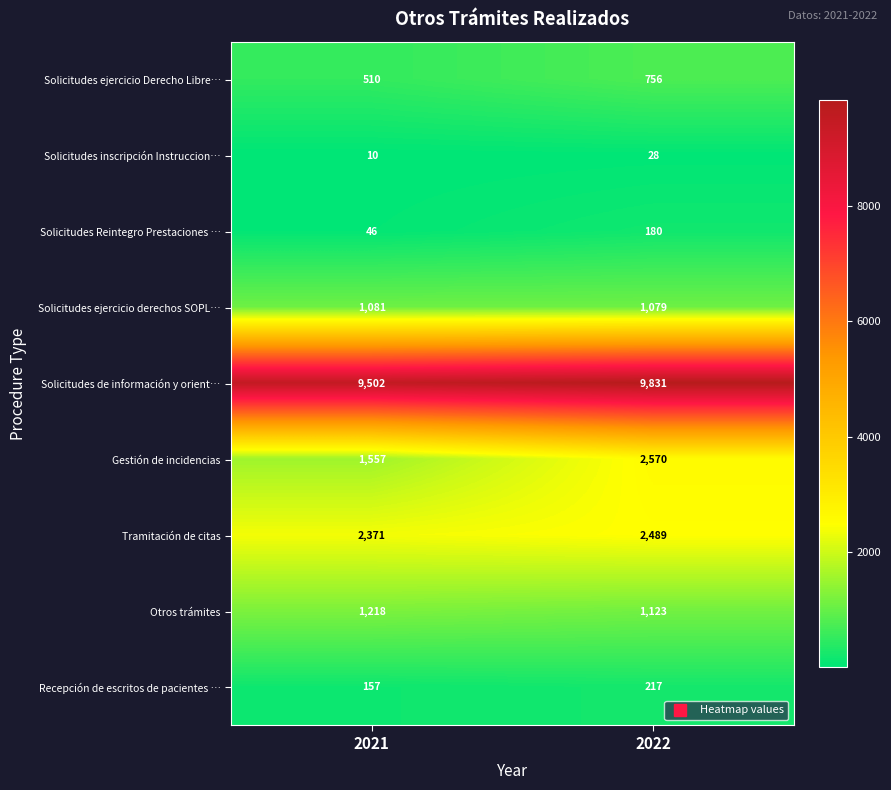

What is the sum of all Solicitudes Reintegro Prestaciones … values?

226